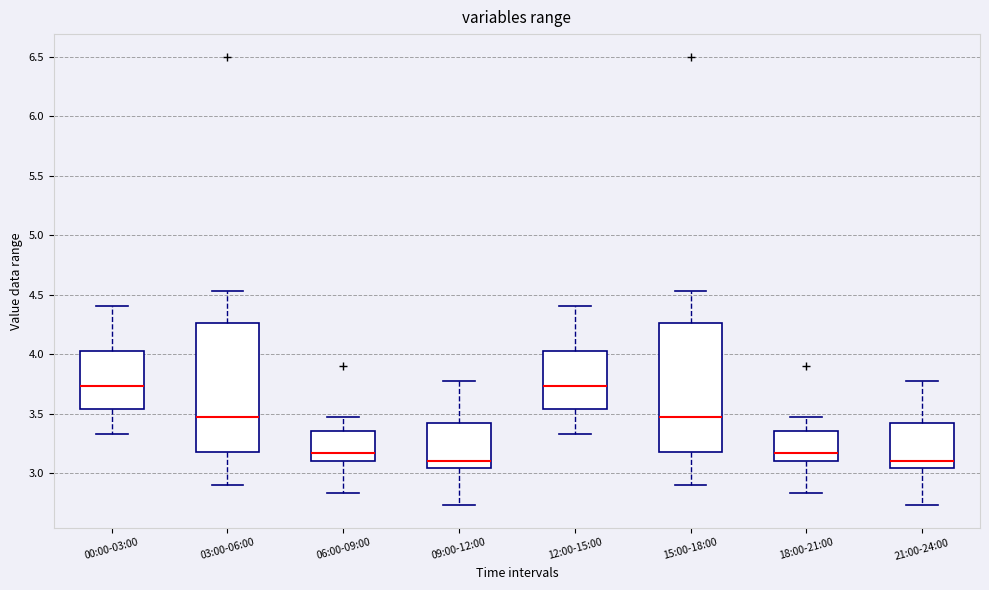

Where is the upper edge of the box for 03:00-06:00 on the y-axis? The values are not printed on the chart, so give them approximately, as read against the axis.

4.25